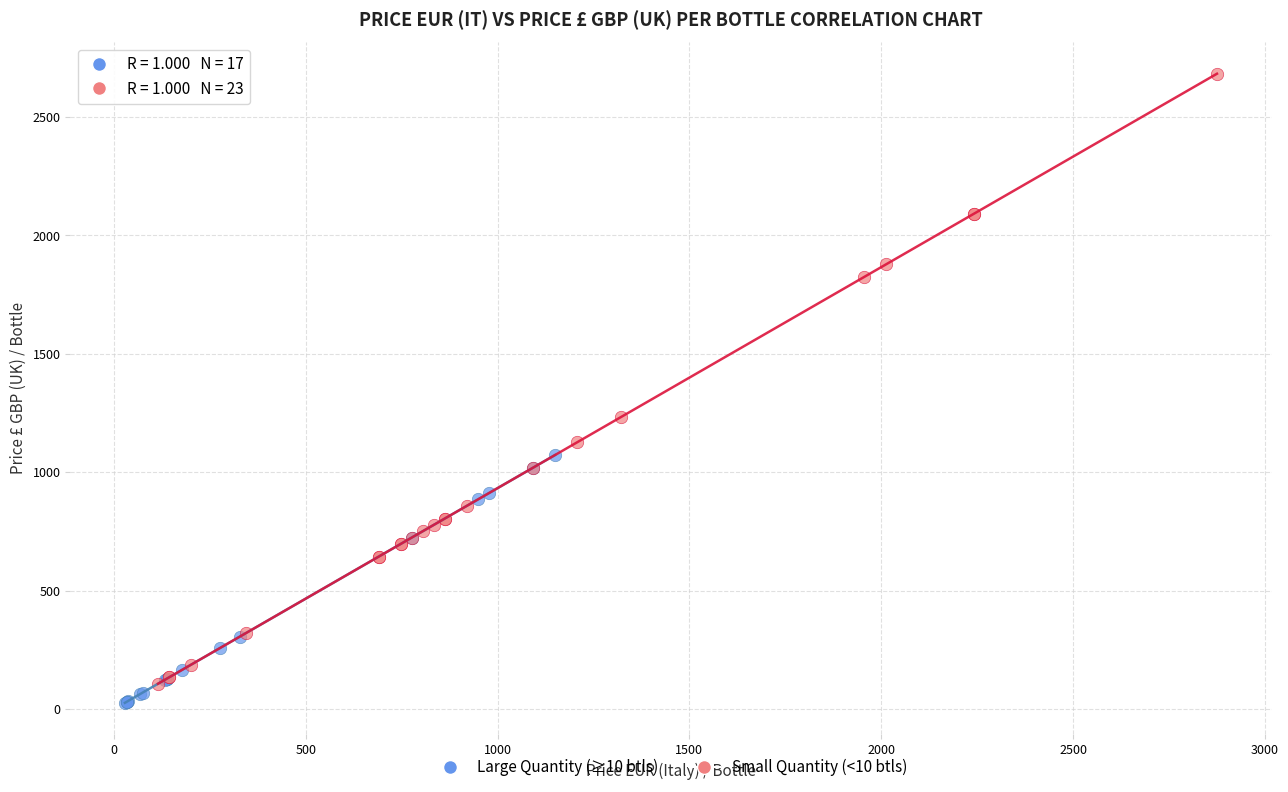

Which series has the widest spread of Y values?

Small Quantity (<10 btls)